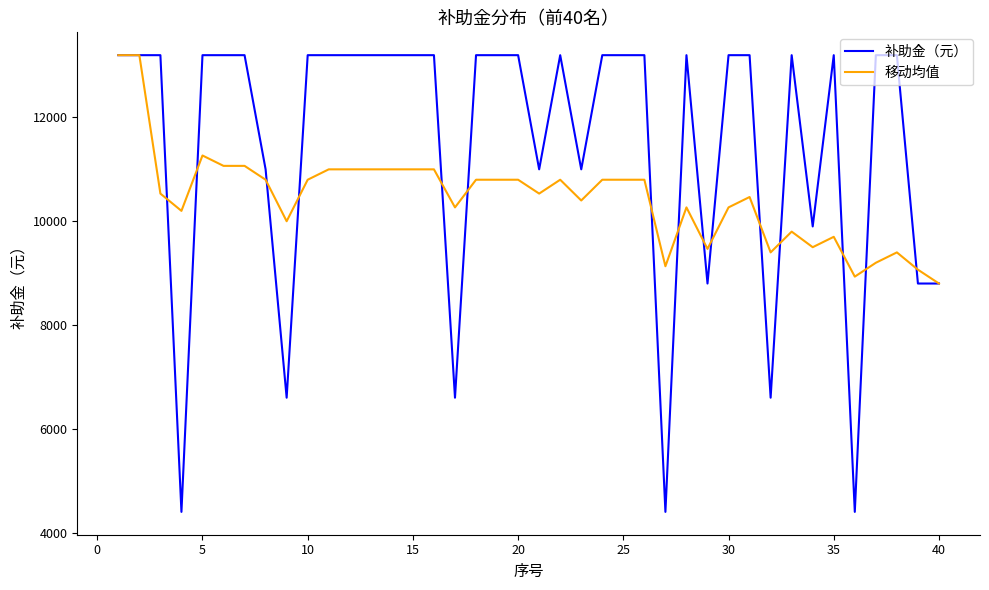

What is the difference between the maximum and second lowest values in the 移动均值 series?

4267